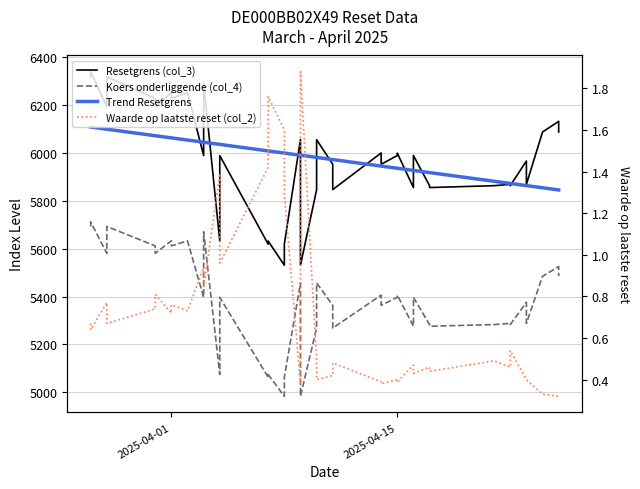

True or false: Trend Resetgrens has a value of 6063.7 at 2025-04-01.

True